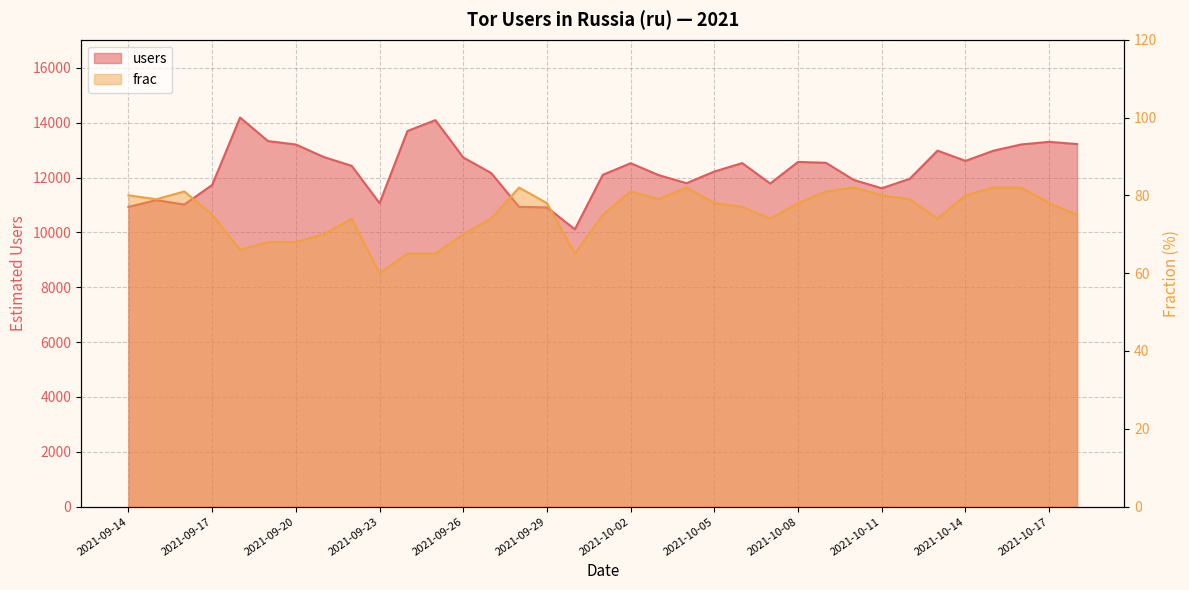

Which series has the largest range (max minus min)?

users